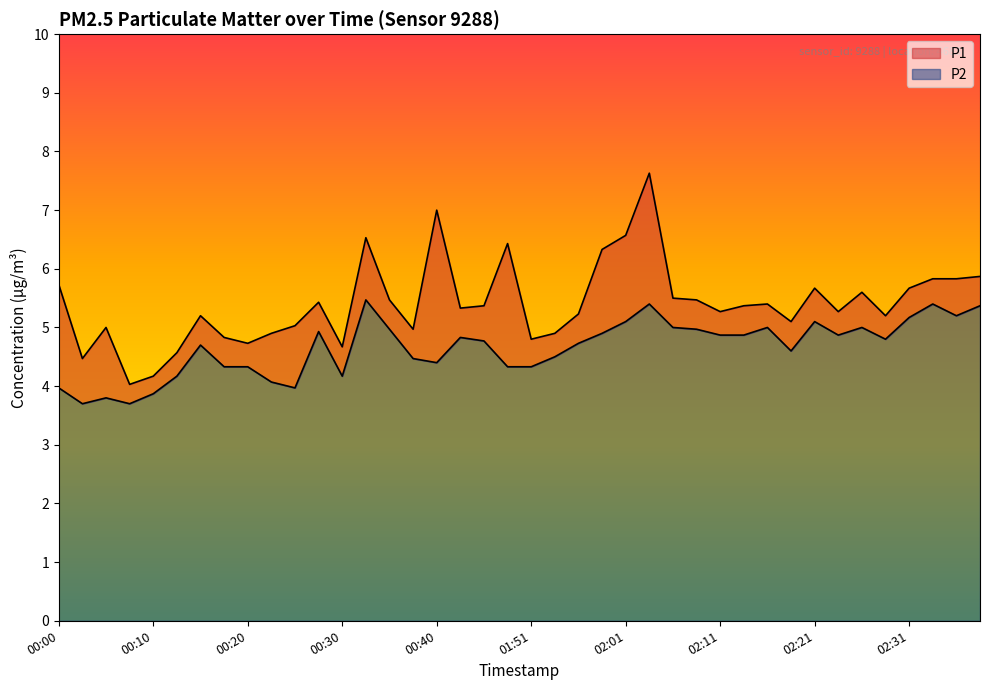

Reading left to right, transcribe all the data shown in this chart.

P1: 00:00=5.7	00:02=4.5	00:05=5.0	00:07=4.0	00:10=4.2	00:12=4.6	00:15=5.2	00:17=4.8	00:20=4.7	00:22=4.9	00:25=5.0	00:27=5.4	00:30=4.7	00:32=6.5	00:35=5.5	00:37=5.0	00:40=7.0	01:44=5.3	01:47=5.4	01:49=6.4	01:51=4.8	01:54=4.9	01:56=5.2	01:59=6.3	02:01=6.6	02:04=7.6	02:06=5.5	02:09=5.5	02:11=5.3	02:14=5.4	02:16=5.4	02:19=5.1	02:21=5.7	02:24=5.3	02:26=5.6	02:29=5.2	02:31=5.7	02:34=5.8	02:36=5.8	02:39=5.9
P2: 00:00=4.0	00:02=3.7	00:05=3.8	00:07=3.7	00:10=3.9	00:12=4.2	00:15=4.7	00:17=4.3	00:20=4.3	00:22=4.1	00:25=4.0	00:27=4.9	00:30=4.2	00:32=5.5	00:35=5.0	00:37=4.5	00:40=4.4	01:44=4.8	01:47=4.8	01:49=4.3	01:51=4.3	01:54=4.5	01:56=4.7	01:59=4.9	02:01=5.1	02:04=5.4	02:06=5.0	02:09=5.0	02:11=4.9	02:14=4.9	02:16=5.0	02:19=4.6	02:21=5.1	02:24=4.9	02:26=5.0	02:29=4.8	02:31=5.2	02:34=5.4	02:36=5.2	02:39=5.4